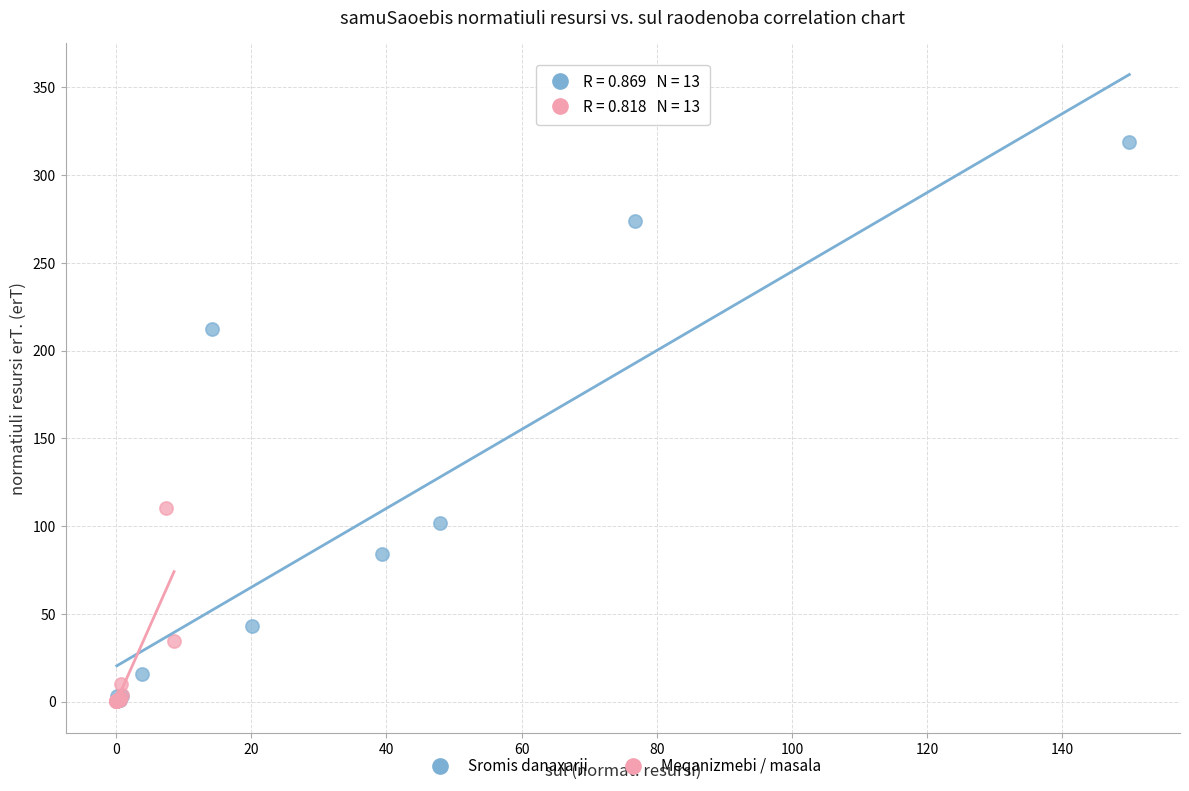

Which series has the widest spread of Y values?

Sromis danaxarji